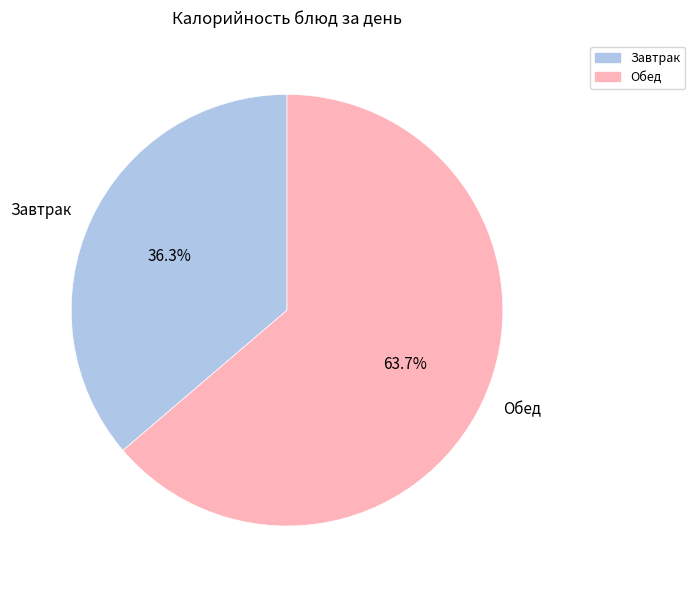

What percentage do Завтрак and Обед together represent?

100.0%